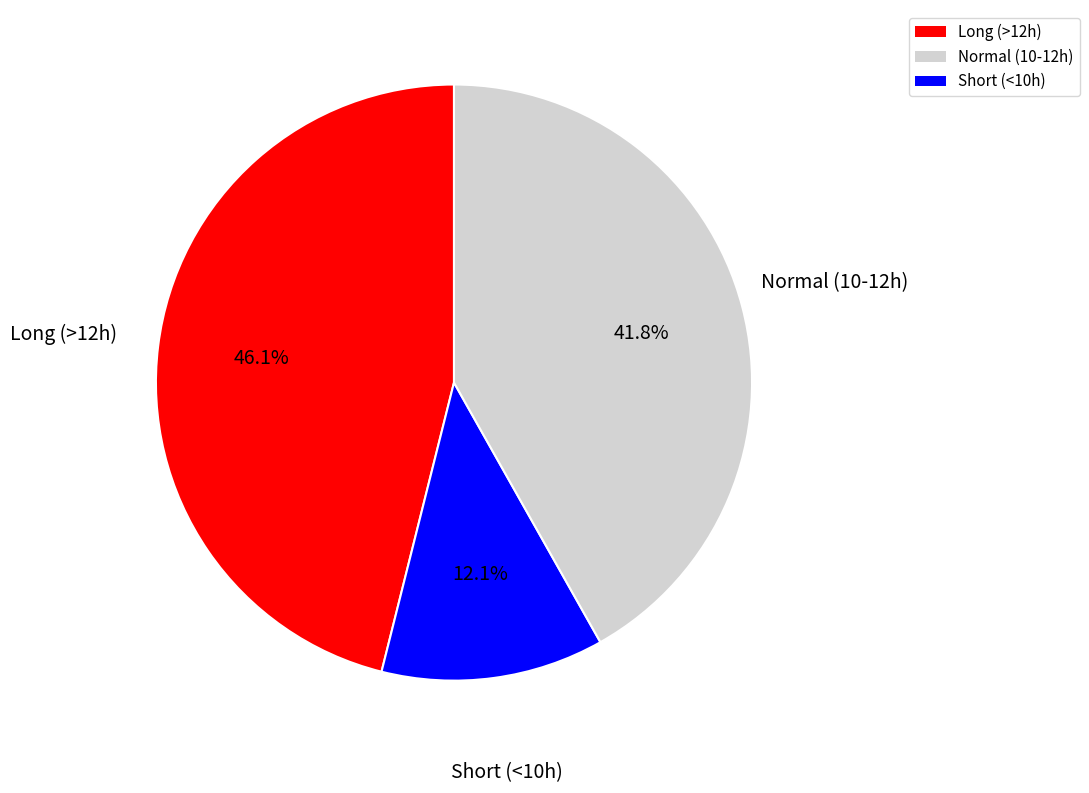

Count the number of slices in the pie.

3